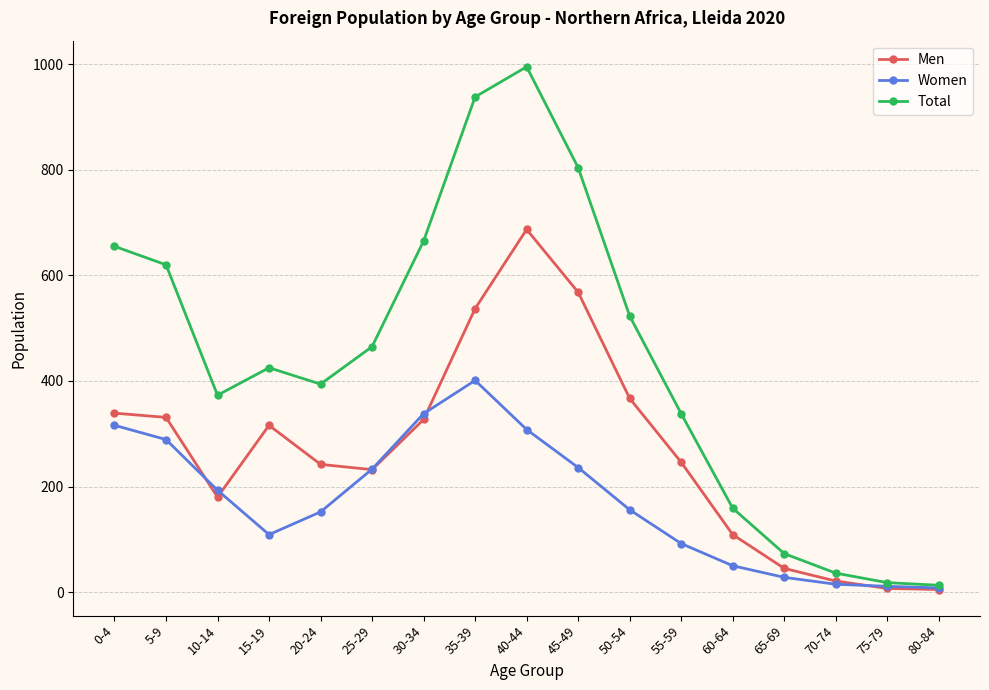

What are all the series names shown in the legend?

Men, Women, Total